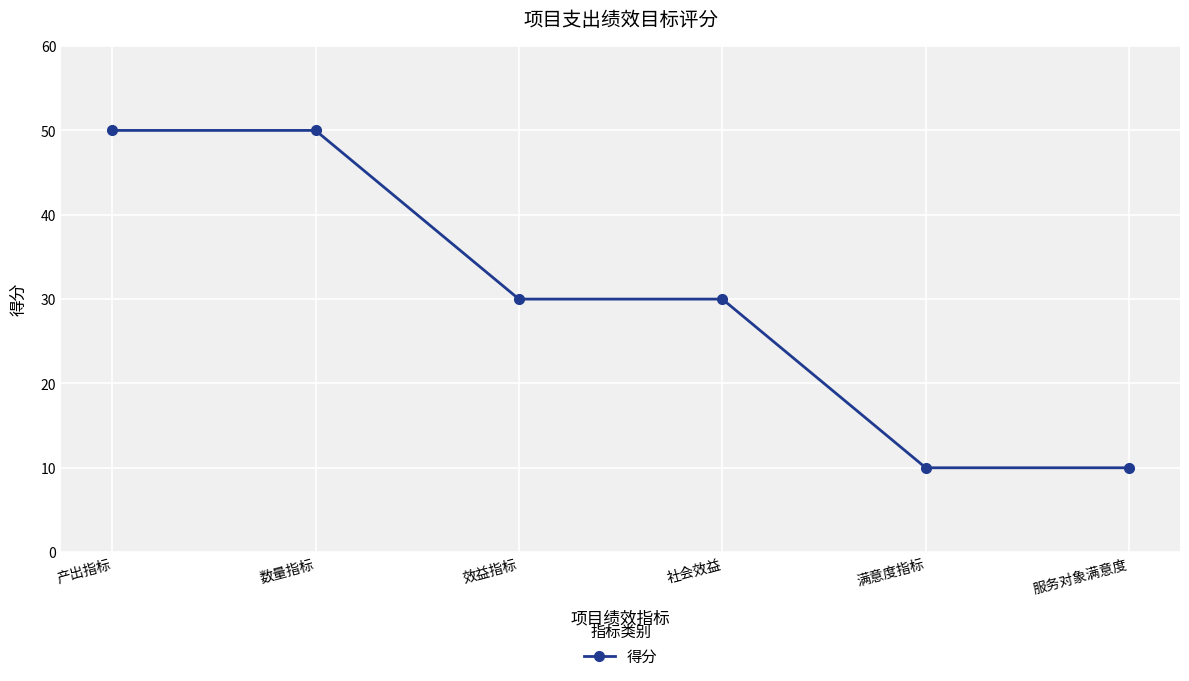

Between 社会效益 and 数量指标, which is larger?

数量指标